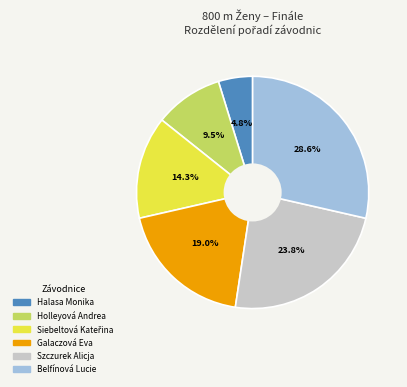

The Belfínová Lucie slice represents 36% of the pie. True or false?

False